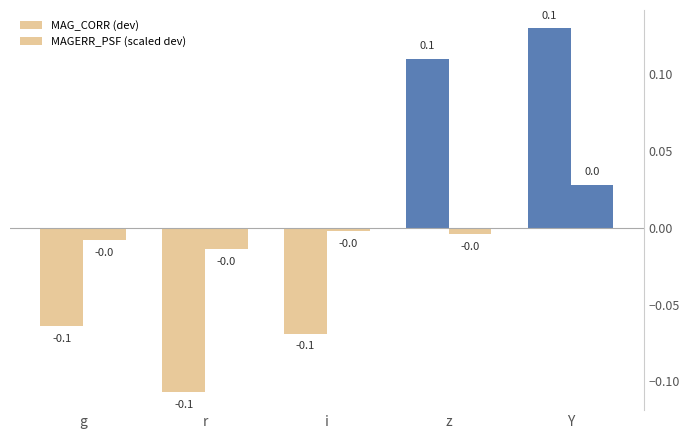

How many positive values does the MAGERR_PSF (scaled dev) series have?

1